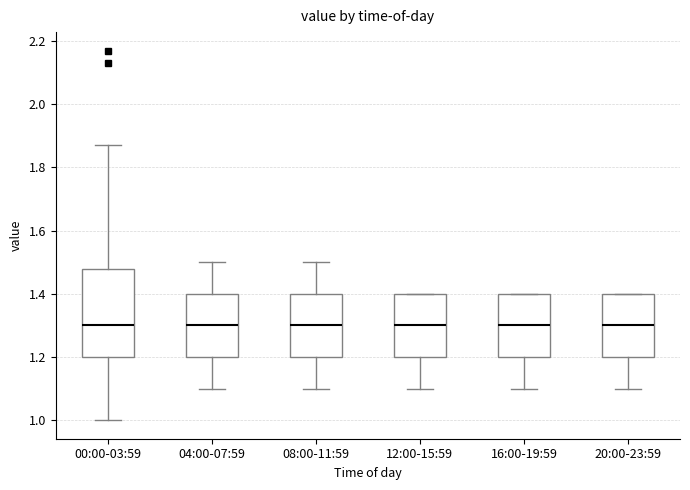

Reading left to right, transcribe this box plot: for each box, give where its median line is, the range the box spans, and where its two whiskers end, as read against the y-axis. The values are not printed on the chart, so give them approximately, as read against the axis.

00:00-03:59: median 1.30, box 1.20 to 1.48, whiskers 1.00 to 1.88
04:00-07:59: median 1.30, box 1.20 to 1.40, whiskers 1.10 to 1.50
08:00-11:59: median 1.30, box 1.20 to 1.40, whiskers 1.10 to 1.50
12:00-15:59: median 1.30, box 1.20 to 1.40, whiskers 1.10 to 1.40
16:00-19:59: median 1.30, box 1.20 to 1.40, whiskers 1.10 to 1.40
20:00-23:59: median 1.30, box 1.20 to 1.40, whiskers 1.10 to 1.40